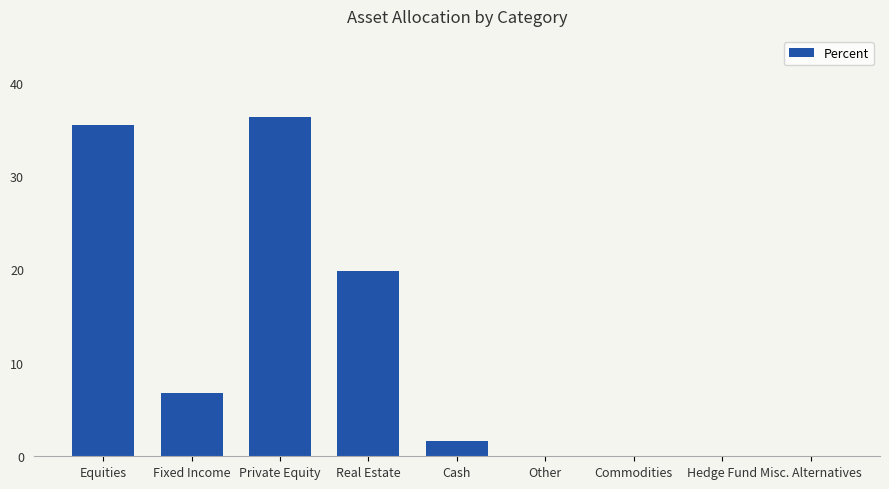

The chart shows a value of 0.0 at Commodities. True or false?

True